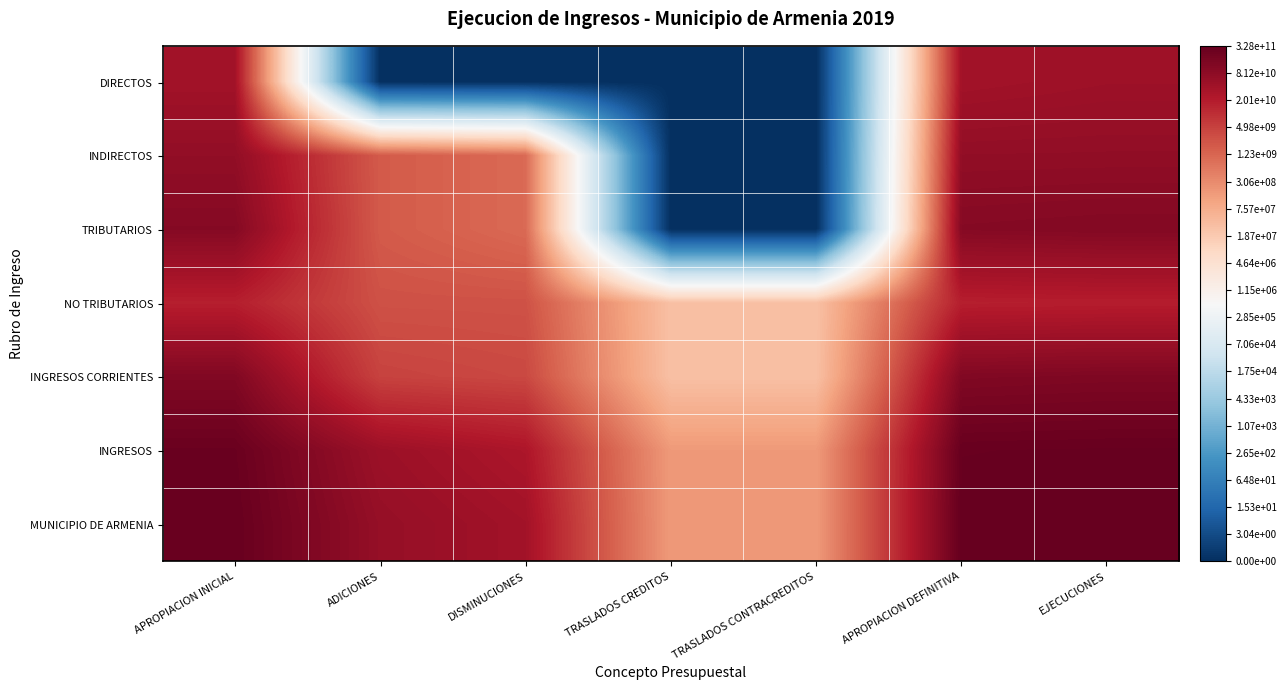

At how many categories does at least one series exceed 21?

5